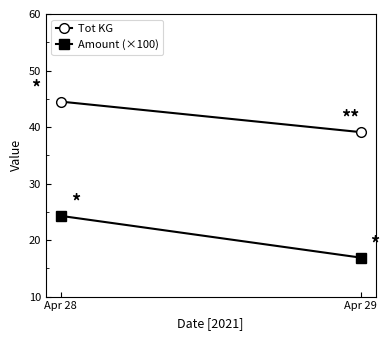

Between Apr 28 and Apr 29, which series saw the biggest shift?

Amount (×100)